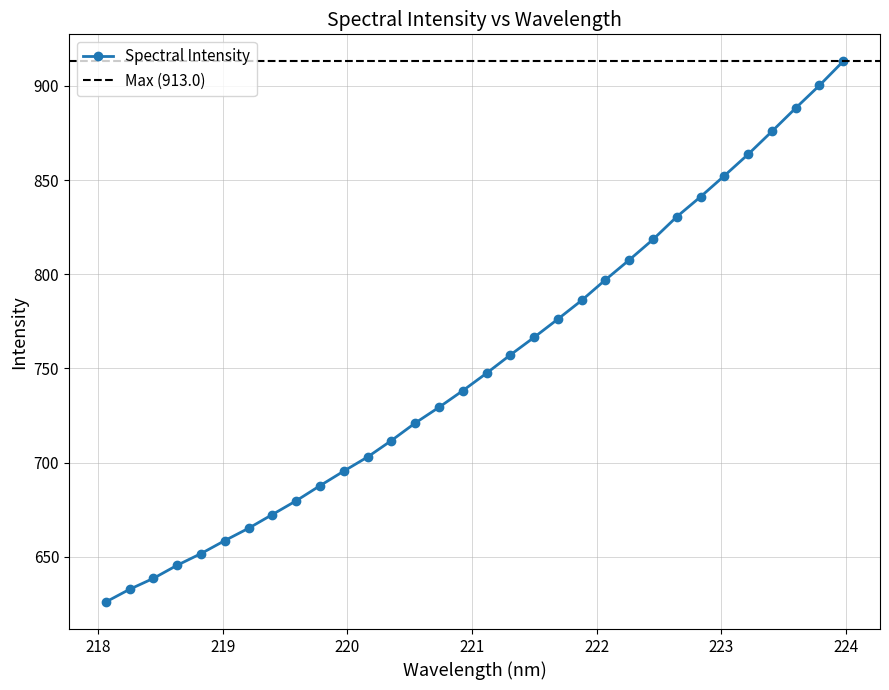

What is the minimum value for Spectral Intensity?

626.0